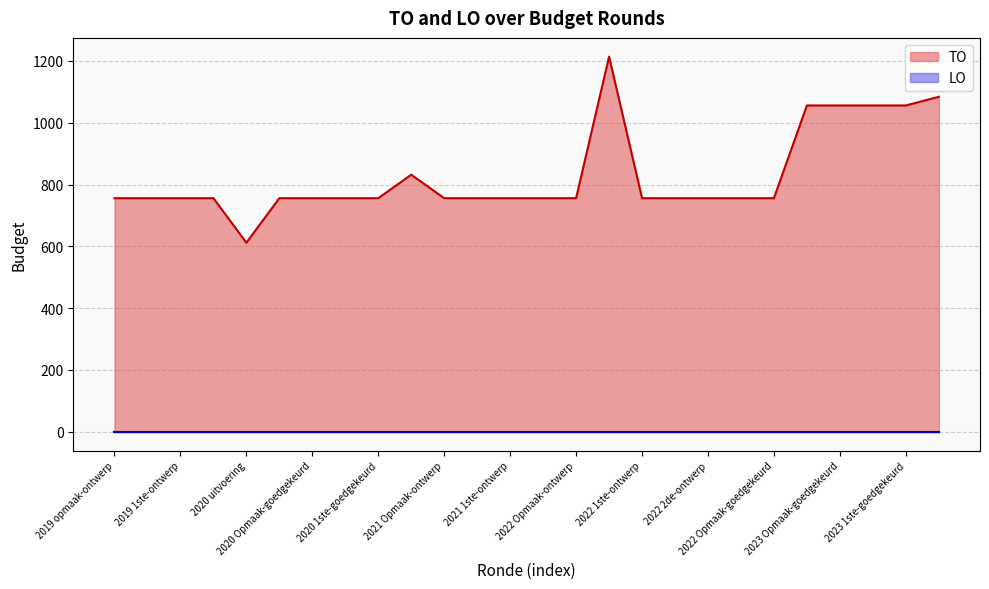

Is it true that the value at 2023 1ste-ontwerp is 553?

False